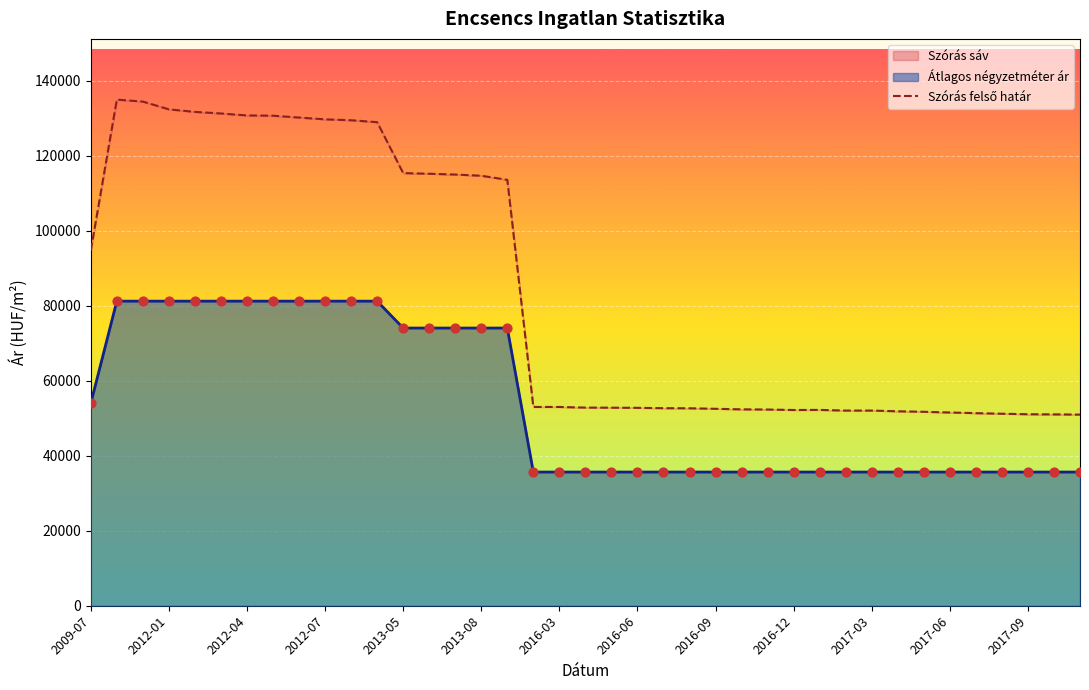

What is the minimum value shown in the chart?

35661